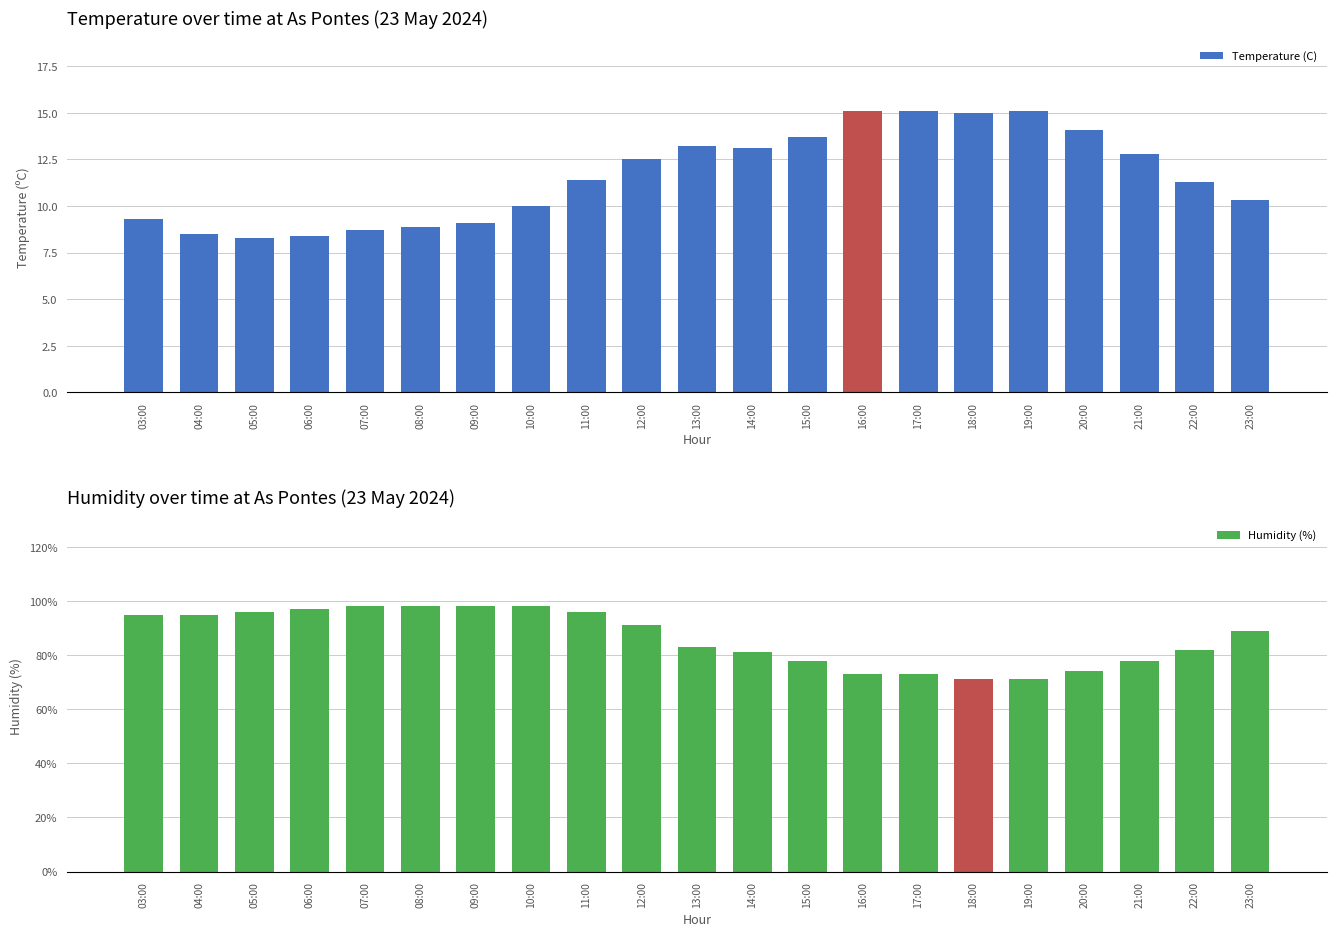

Rank the series at 06:00 from lowest to highest value.

Temperature (C), Humidity (%)